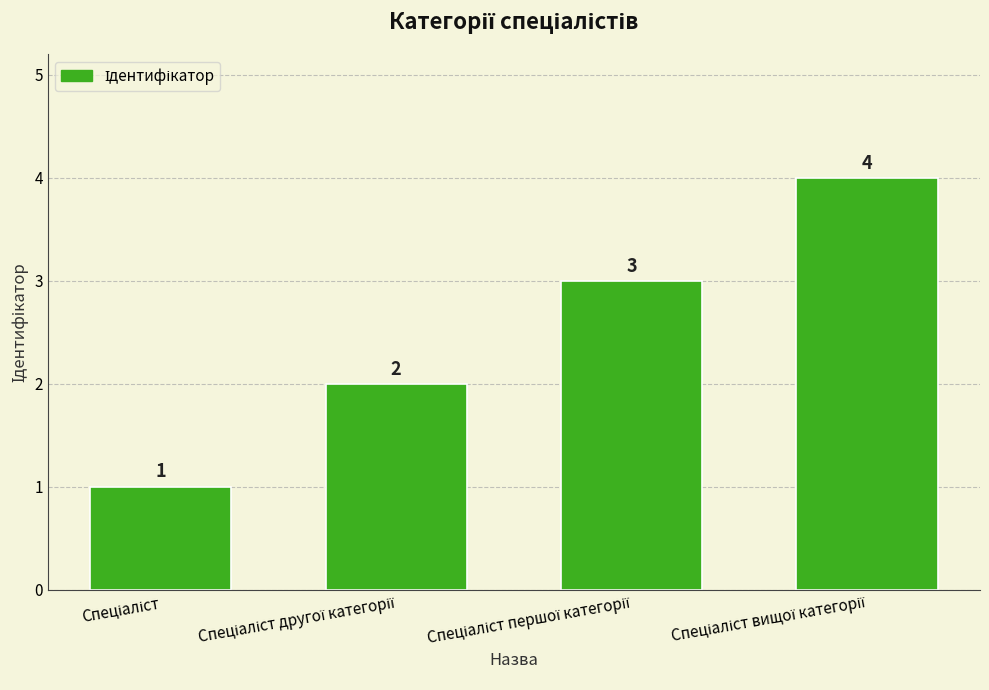

Reading right to left, what are all the values shown in this chart?

4	3	2	1